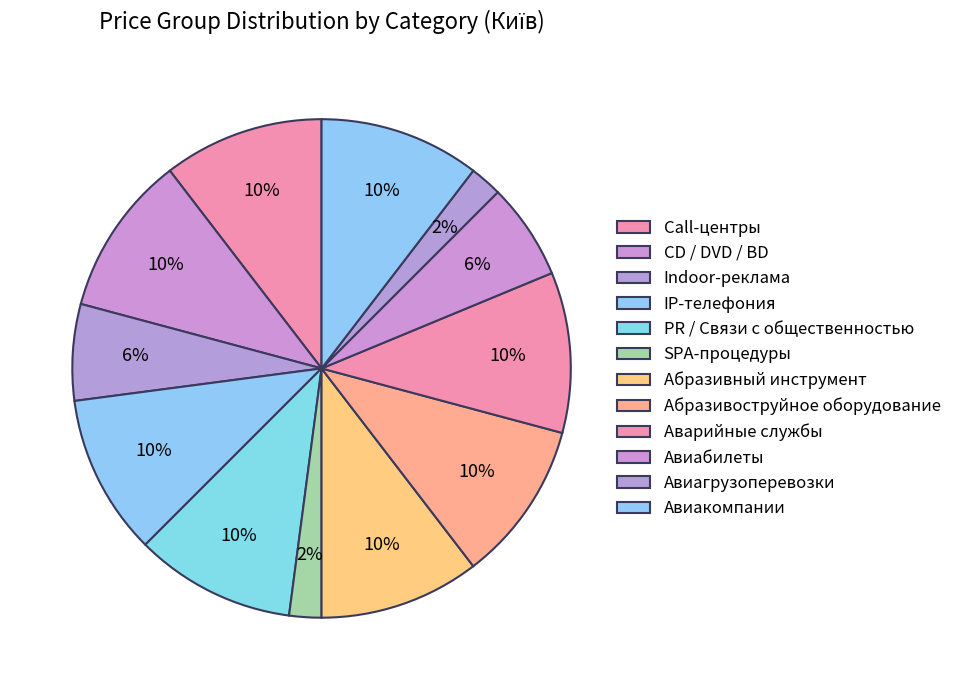

How many segments does this pie chart have?

12